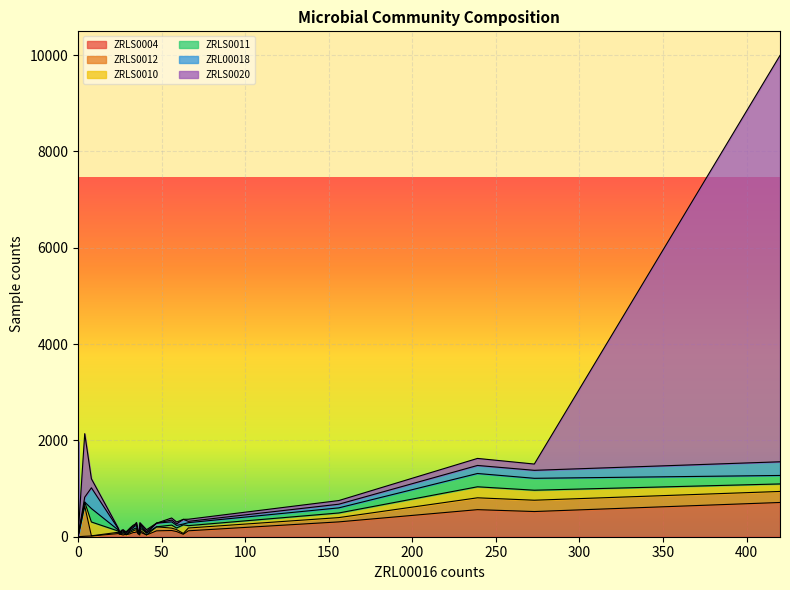

Reading left to right, transcribe all the data shown in this chart.

ZRLS0004: 129	96	0	0	0	87	50	523	0	46	0	51	0	0	0	0	562	50	42	88	308	37	65	59	0	35	107	36	0	0	9	0	46	104	57	123	122	0	15	711
ZRLS0012: 50	42	0	0	0	33	18	235	0	19	8	0	0	0	0	0	246	25	0	49	89	0	27	31	0	23	40	26	44	0	626	0	10	41	18	58	84	0	3	229
ZRLS0010: 62	48	0	0	0	32	179	208	0	23	0	17	0	29	0	0	229	0	13	34	96	40	27	26	0	17	34	34	0	48	85	0	17	36	0	49	0	0	288	156
ZRLS0011: 67	56	0	0	0	36	17	247	0	21	26	0	0	0	0	0	276	26	28	50	106	0	23	25	81	29	54	30	1935	146	0	0	10	51	23	62	76	0	279	176
ZRL00018: 38	28	0	0	0	29	97	166	15	11	15	22	30	162	0	0	167	15	23	21	76	32	27	16	0	21	31	0	0	0	101	0	17	41	13	27	0	0	431	284
ZRLS0020: 43	23	0	0	0	22	0	130	1176	12	8	0	0	40	0	0	146	8	0	15	76	37	15	21	69	13	39	22	0	0	1319	0	16	23	9	44	0	0	187	8439